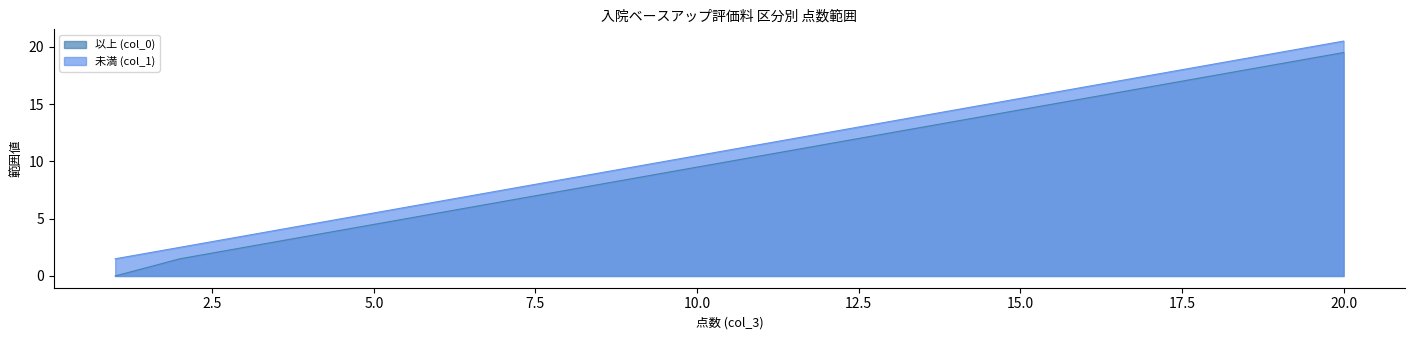

Is the value of 以上 (col_0) at 11 greater than the value of 未満 (col_1) at 15?

No